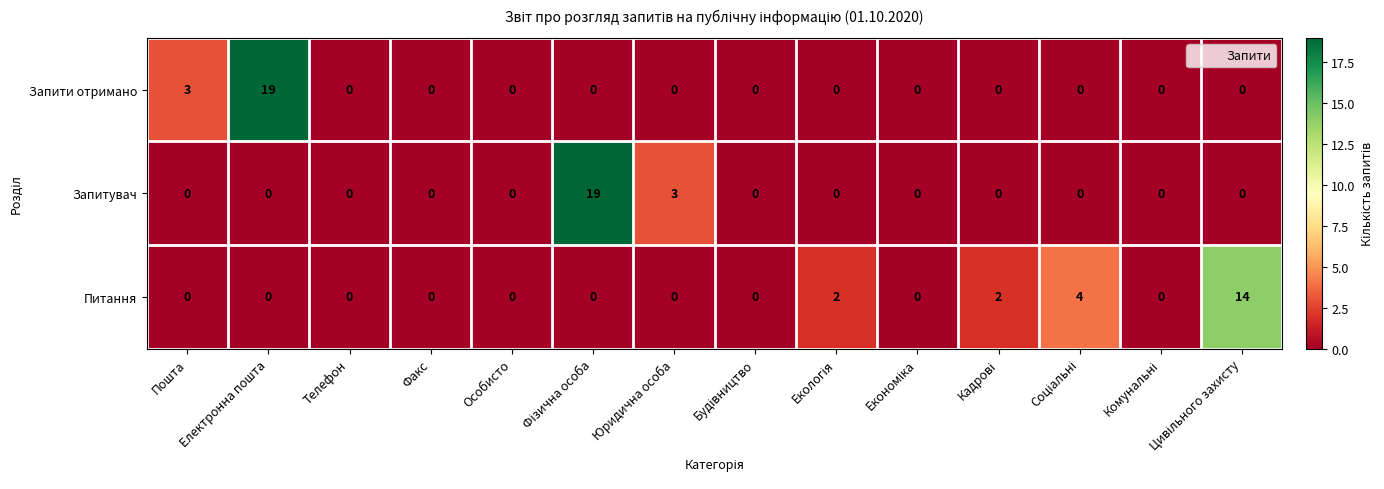

Where is Запити отримано nearest to the value 9?

Пошта